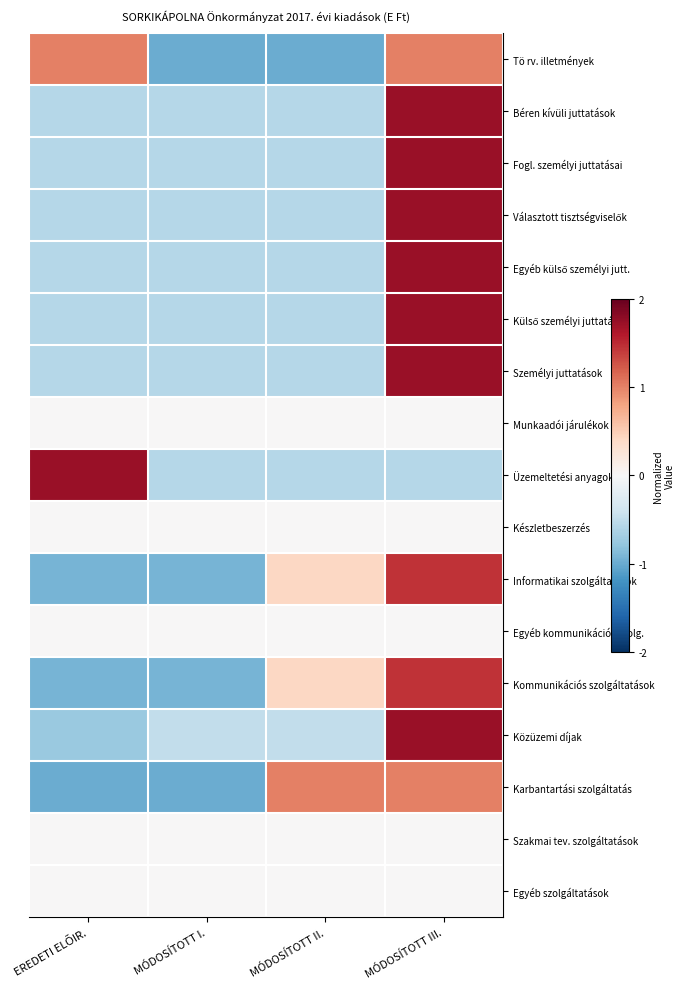

Rank the series by their maximum value, from highest to lowest.

Béren kívüli juttatások, Fogl. személyi juttatásai, Választott tisztségviselők, Egyéb külső személyi jutt., Külső személyi juttatások, Személyi juttatások, Üzemeltetési anyagok, Közüzemi díjak, Informatikai szolgáltatások, Kommunikációs szolgáltatások, Tö rv. illetmények, Karbantartási szolgáltatás, Munkaadói járulékok, Készletbeszerzés, Egyéb kommunikációs szolg., Szakmai tev. szolgáltatások, Egyéb szolgáltatások